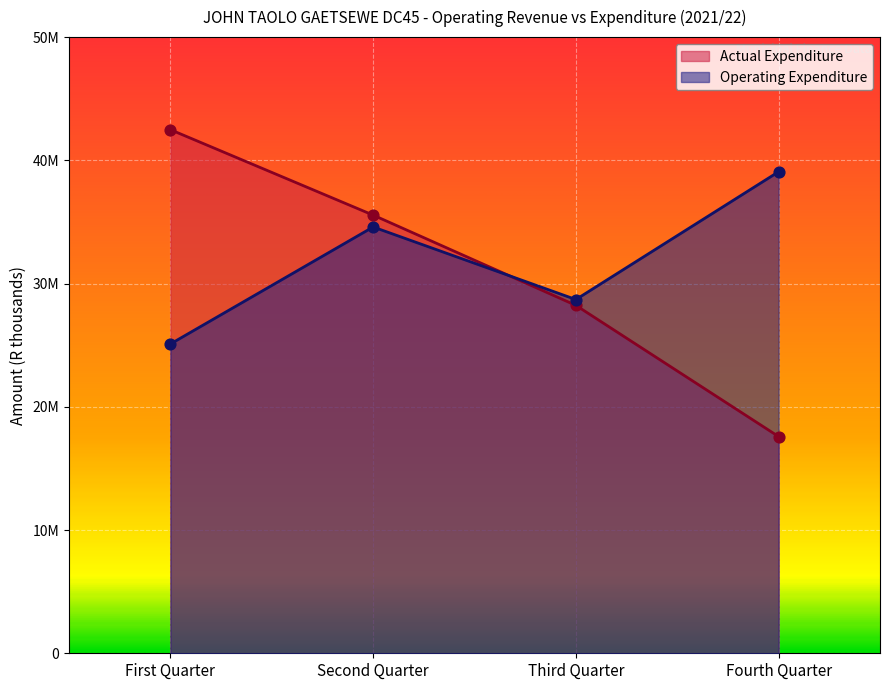

Is the value of Operating Expenditure at Fourth Quarter greater than the value of Actual Expenditure at First Quarter?

No